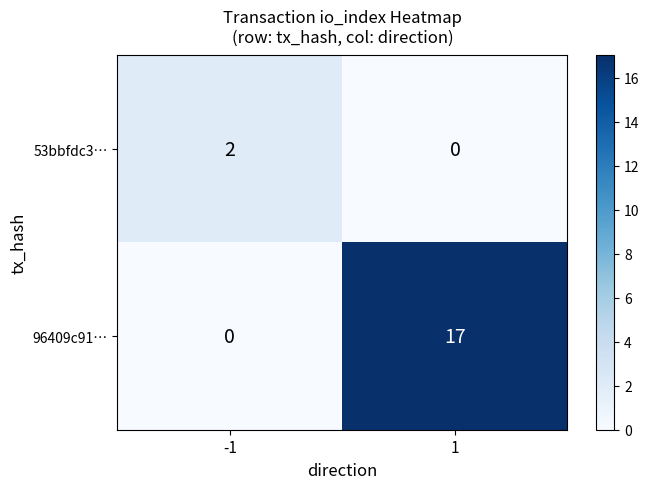

Rank the series by their average value, from highest to lowest.

96409c91…, 53bbfdc3…